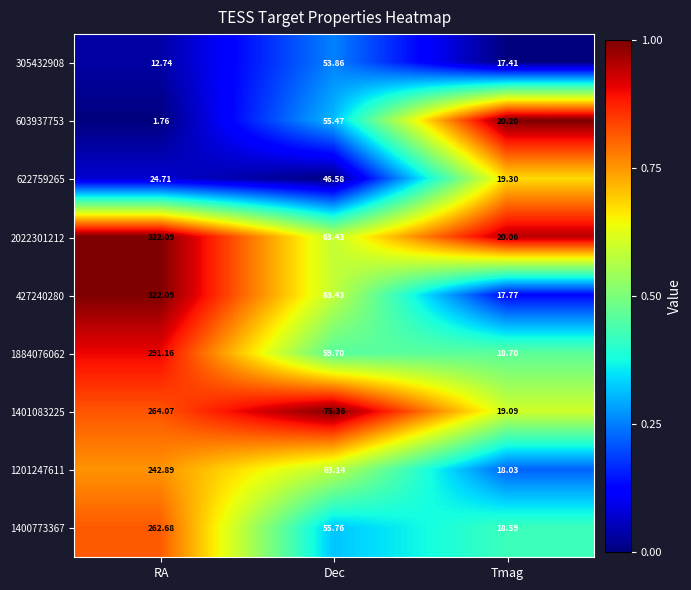

At which category is the sum across all series the highest?

RA